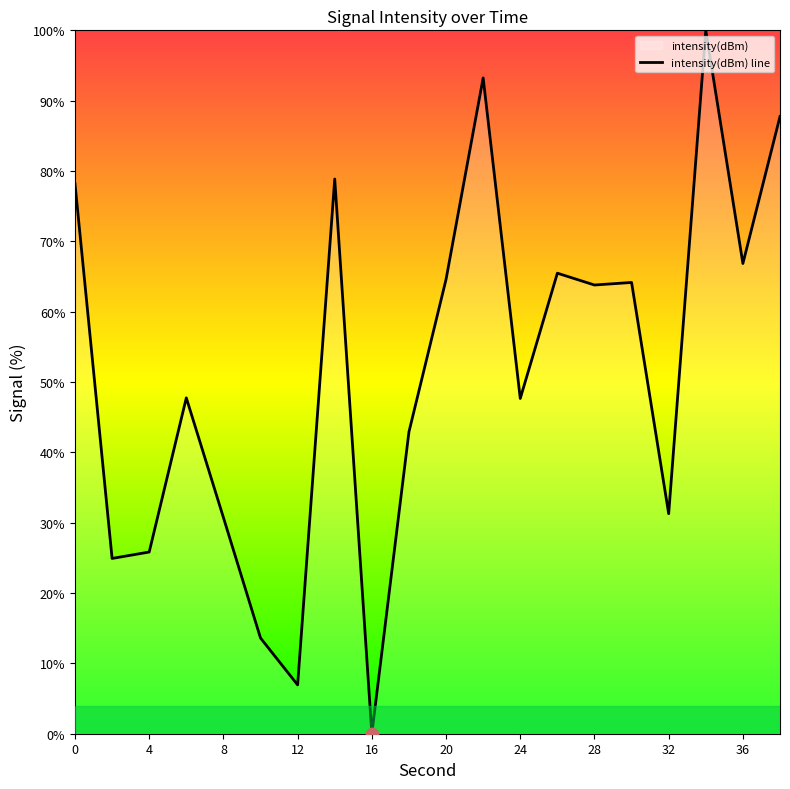

Approximately how many times larger is the value at 38 compared to 10?

6.4